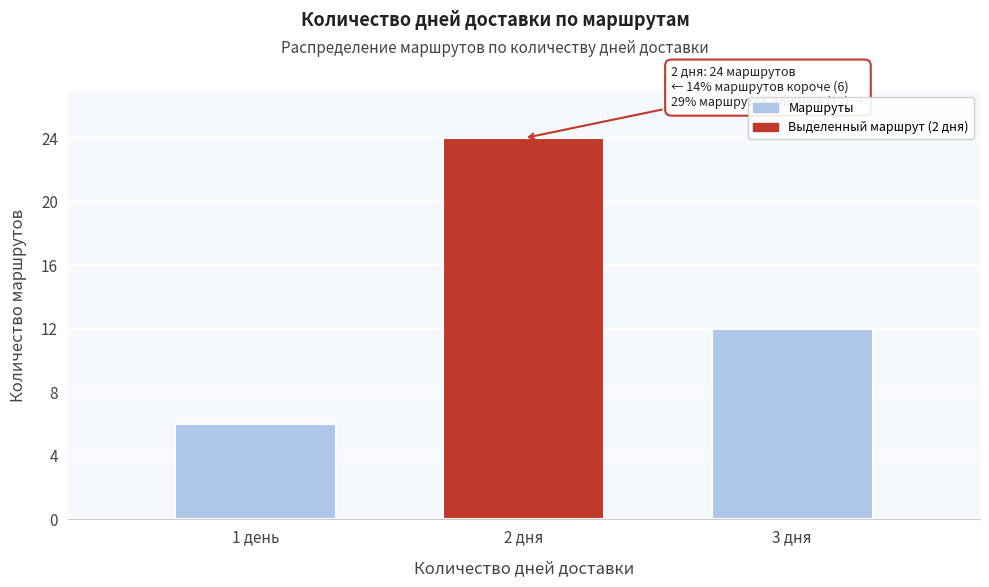

Reading left to right, extract all data points from this chart.

6	24	12